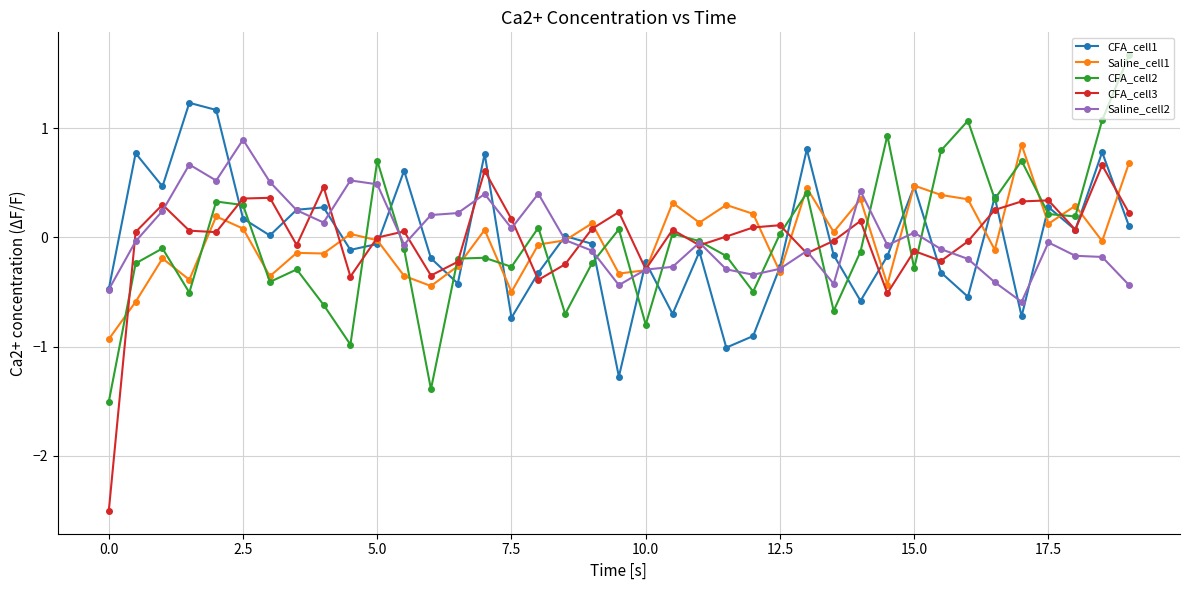

What is the value of the Saline_cell2 point at the 33rd from the left?

-0.2